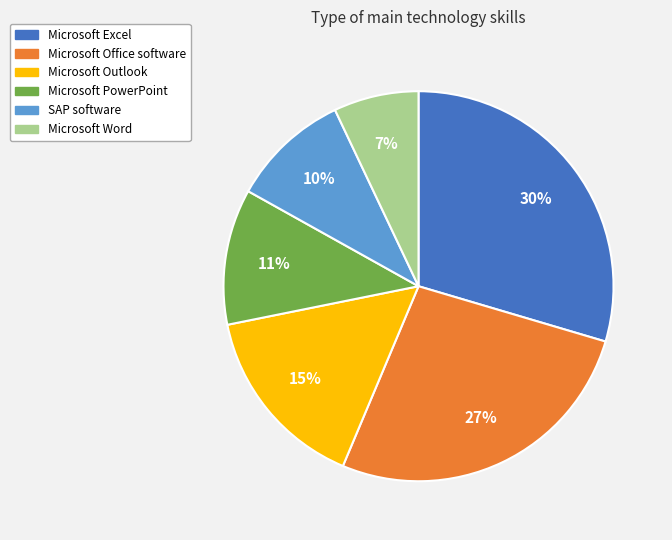

Which has a higher value, Microsoft Word or Microsoft Outlook?

Microsoft Outlook